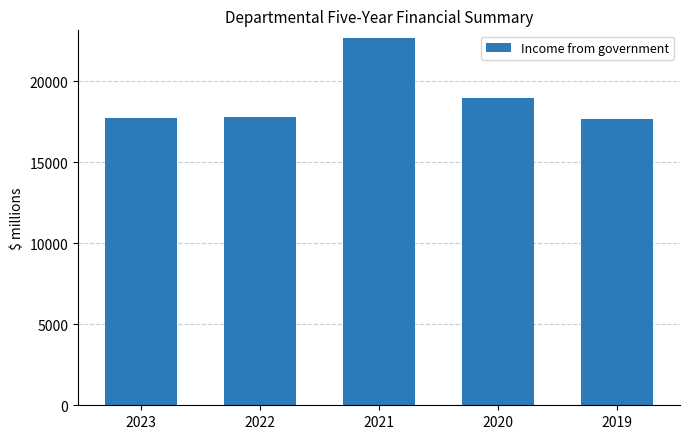

At which label does the data first exceed 17798?

2022